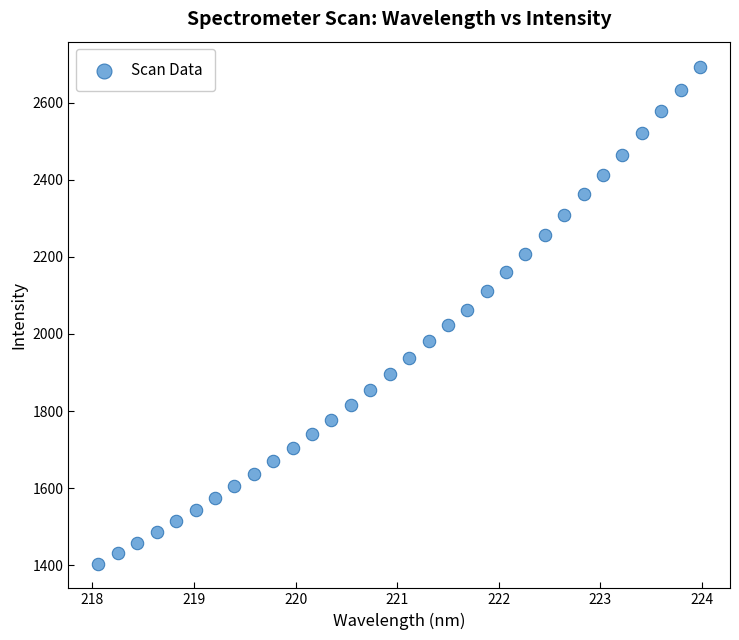

What is the range of Y values (max minus min)?

1290.1